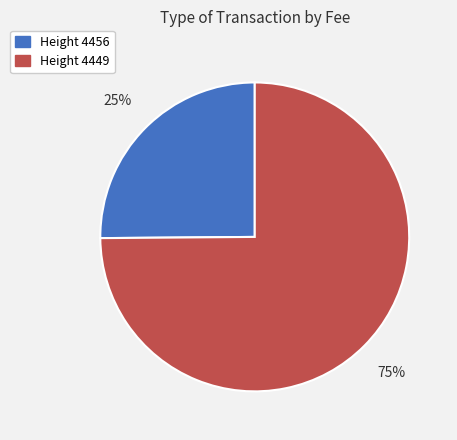

The Height 4456 slice represents 18% of the pie. True or false?

False